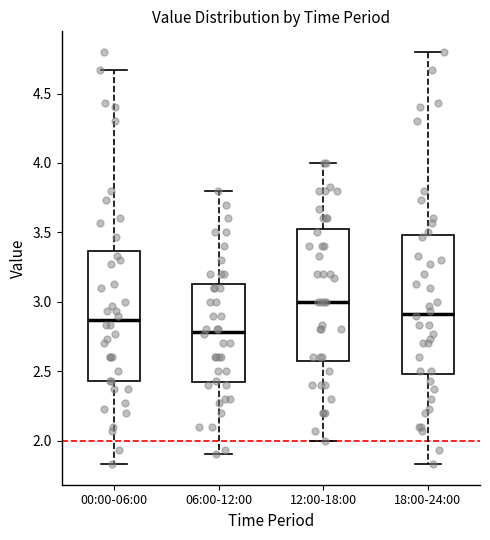

Reading left to right, transcribe this box plot: for each box, give where its median line is, the range the box spans, and where its two whiskers end, as read against the y-axis. The values are not printed on the chart, so give them approximately, as read against the axis.

00:00-06:00: median 2.85, box 2.45 to 3.35, whiskers 1.85 to 4.65
06:00-12:00: median 2.80, box 2.40 to 3.15, whiskers 1.90 to 3.80
12:00-18:00: median 3.00, box 2.60 to 3.55, whiskers 2.00 to 4.00
18:00-24:00: median 2.90, box 2.50 to 3.50, whiskers 1.85 to 4.80